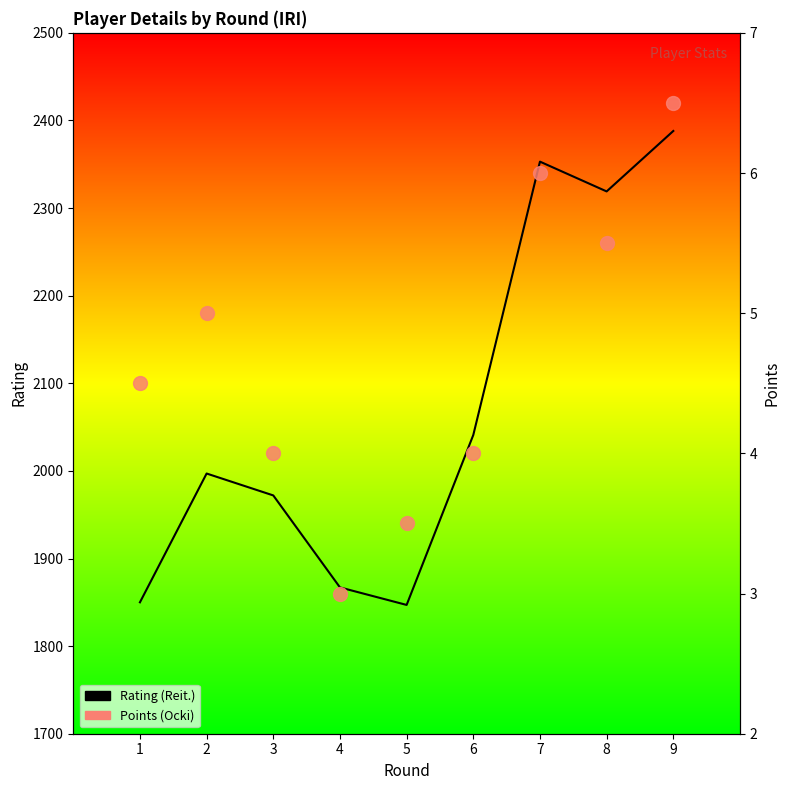

True or false: Rating (Reit.) and Points (Ocki) intersect in this chart.

False